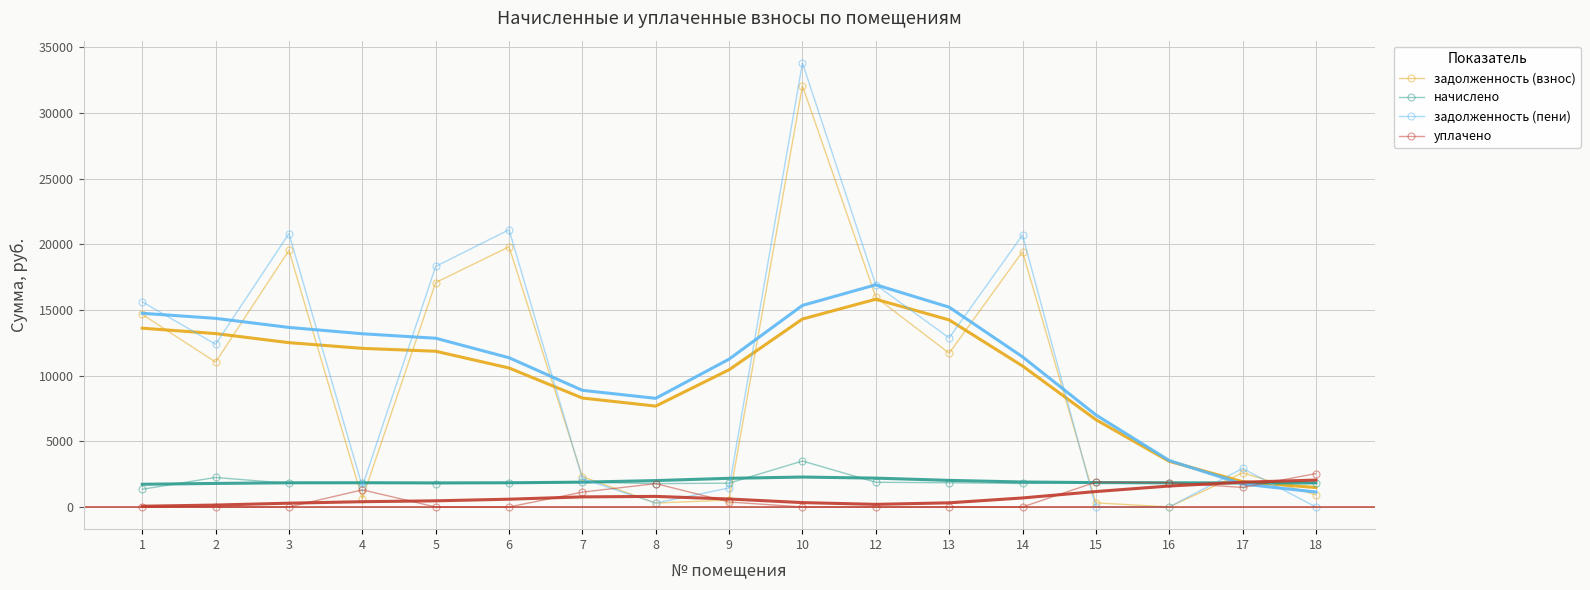

At which category is the sum across all series the highest?

10